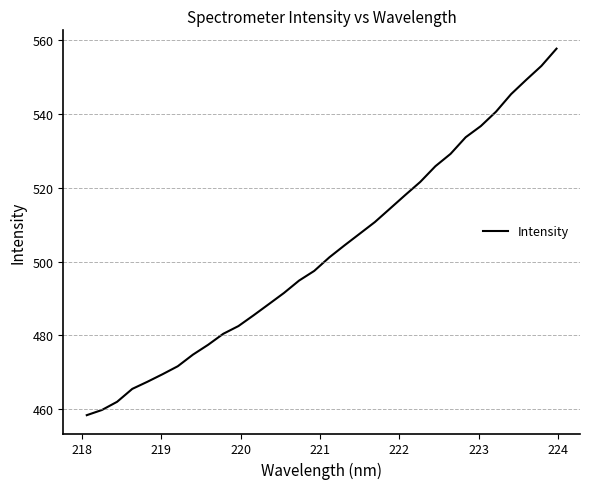

What is the greatest value displayed?

557.7